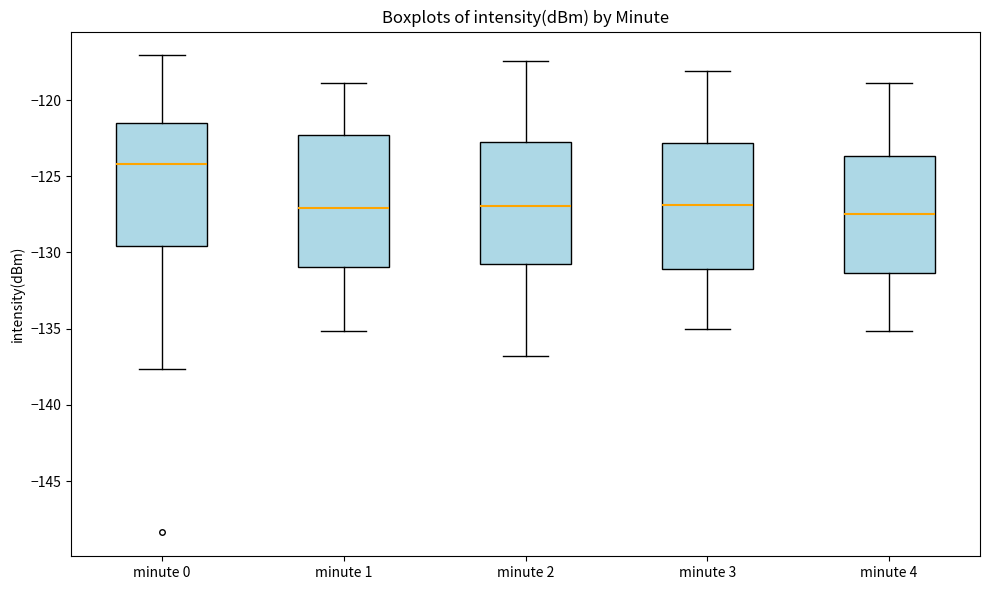

Reading left to right, transcribe this box plot: for each box, give where its median line is, the range the box spans, and where its two whiskers end, as read against the y-axis. The values are not printed on the chart, so give them approximately, as read against the axis.

minute 0: median -124.0, box -129.5 to -121.5, whiskers -137.5 to -117.0
minute 1: median -127.0, box -131.0 to -122.5, whiskers -135.0 to -119.0
minute 2: median -127.0, box -131.0 to -123.0, whiskers -137.0 to -117.5
minute 3: median -127.0, box -131.0 to -123.0, whiskers -135.0 to -118.0
minute 4: median -127.5, box -131.5 to -123.5, whiskers -135.0 to -119.0